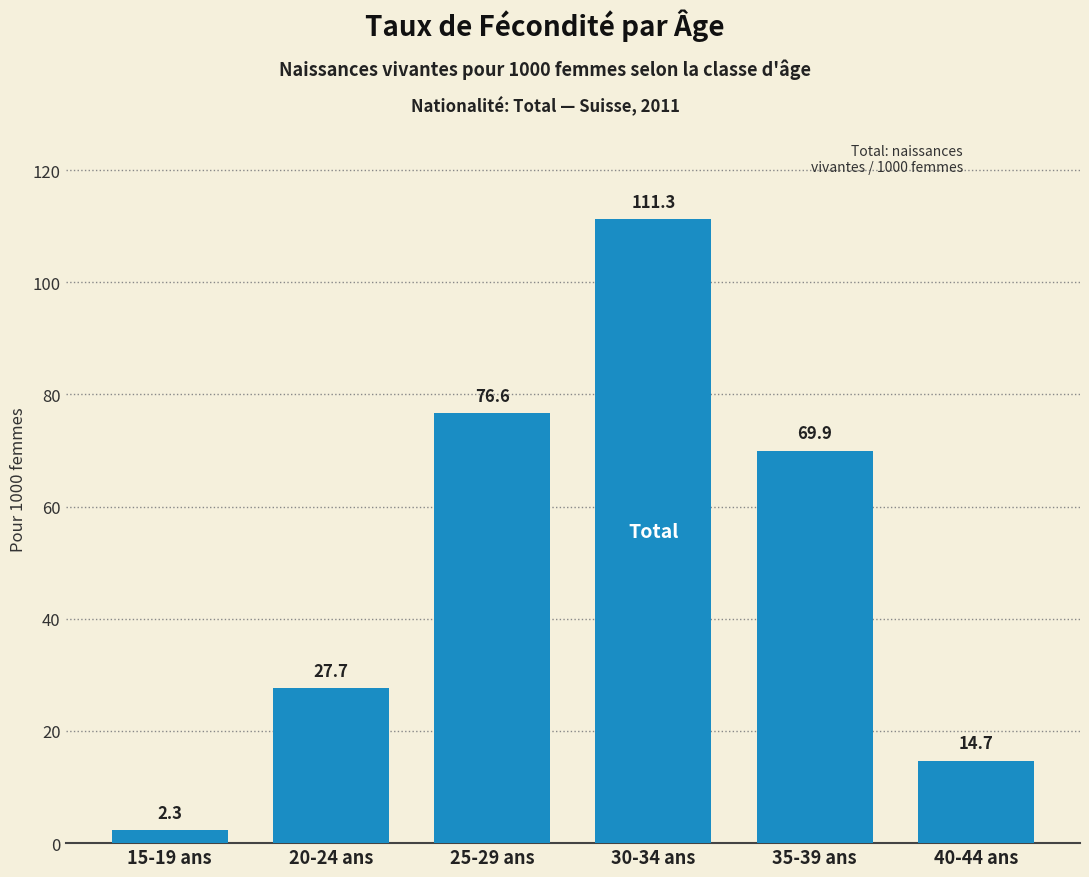

Is it true that the value at 25-29 ans is 76.6?

True